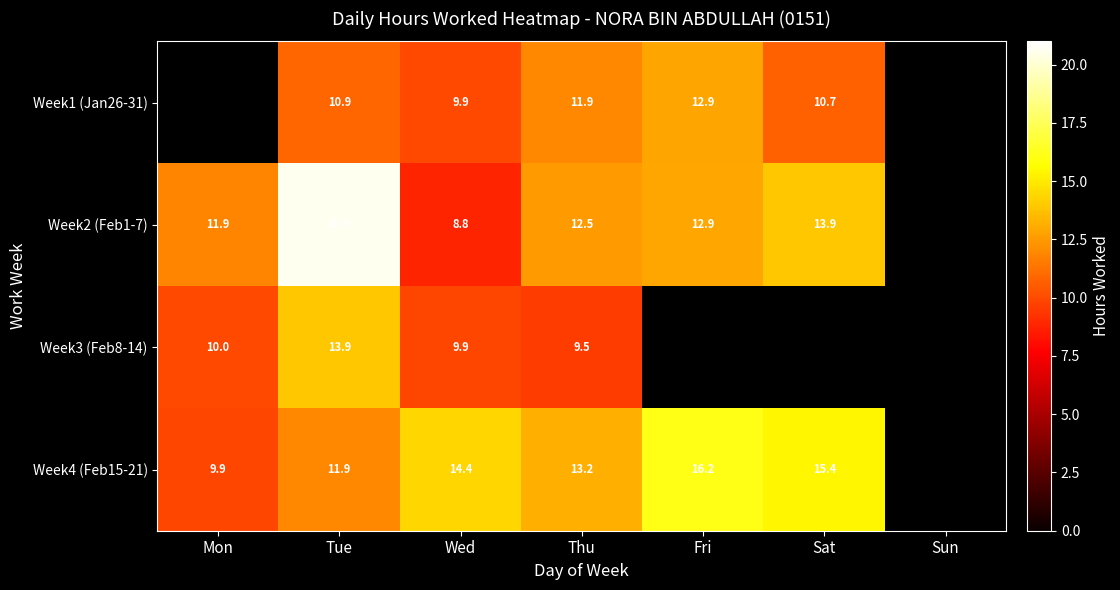

Which has a higher value, Mon or Sat?

Sat